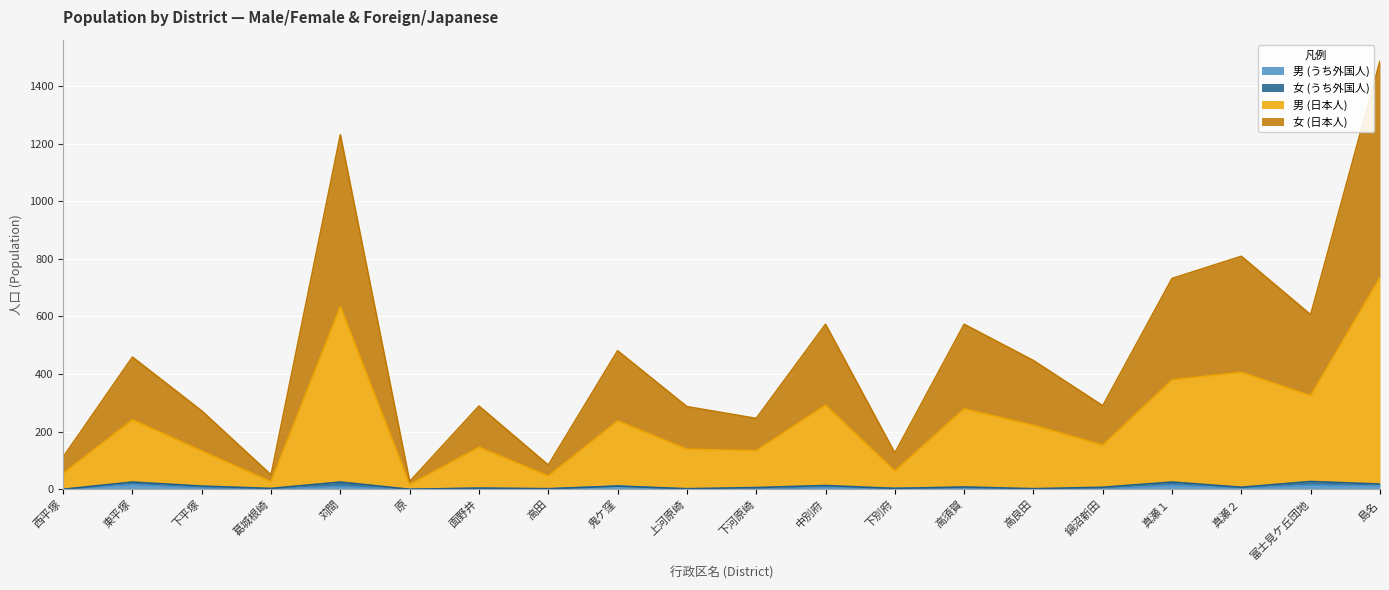

What is the total value across all series at 東平塚?

459